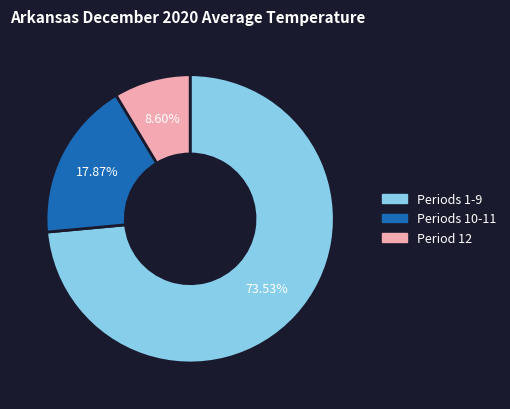

Is there a majority slice in this chart?

Yes